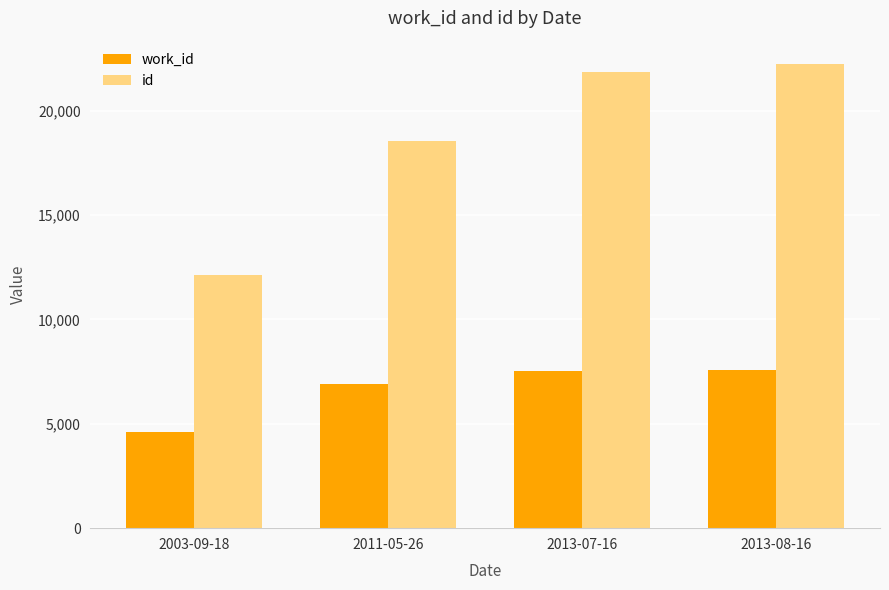

Which series has the widest spread of values?

id